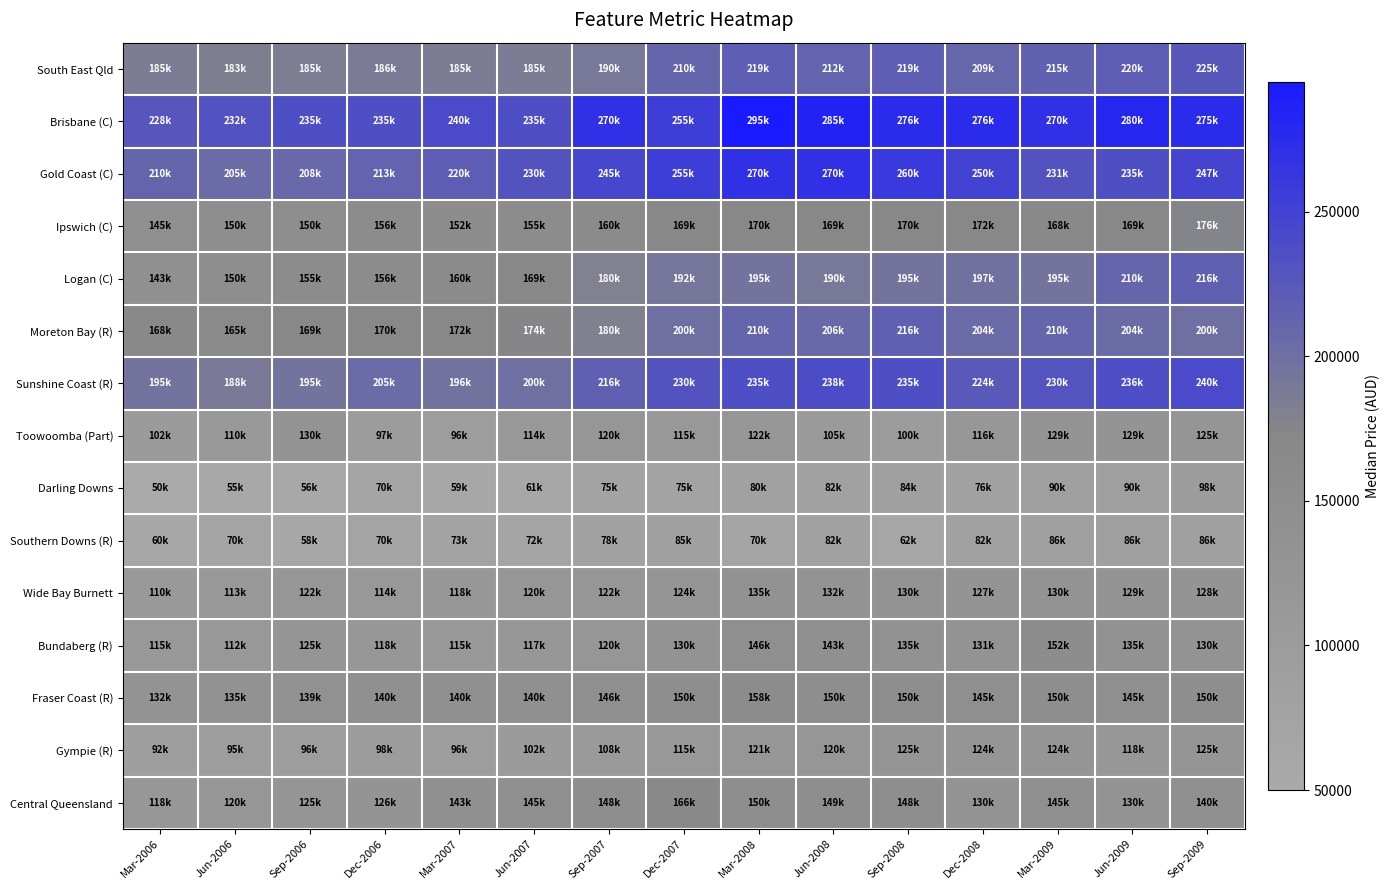

Which series changed the most between Dec-2006 and Jun-2009?

Logan (C)